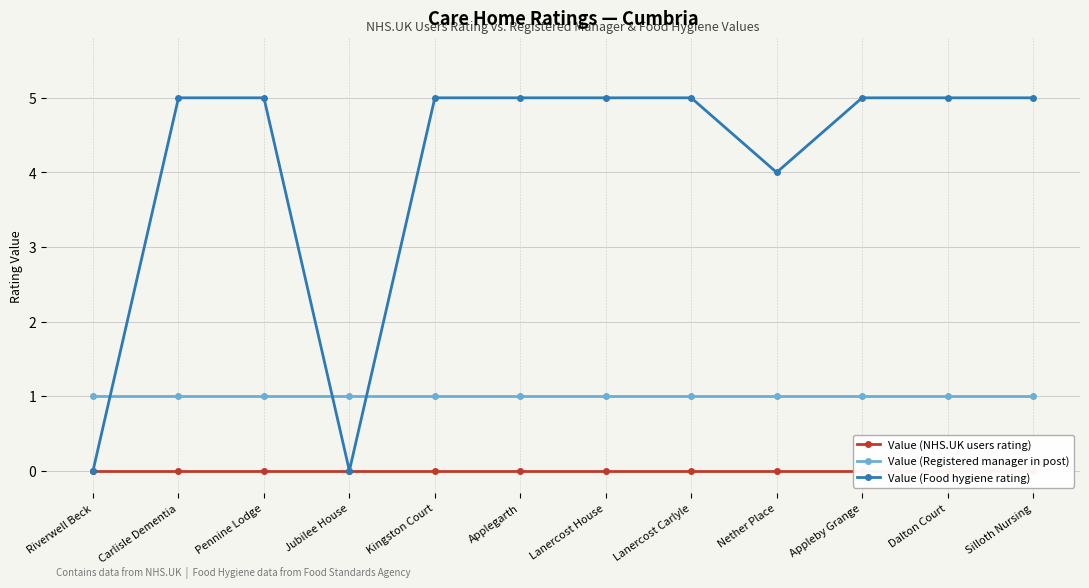

What value does the Value (Registered manager in post) series have at Pennine Lodge?

1